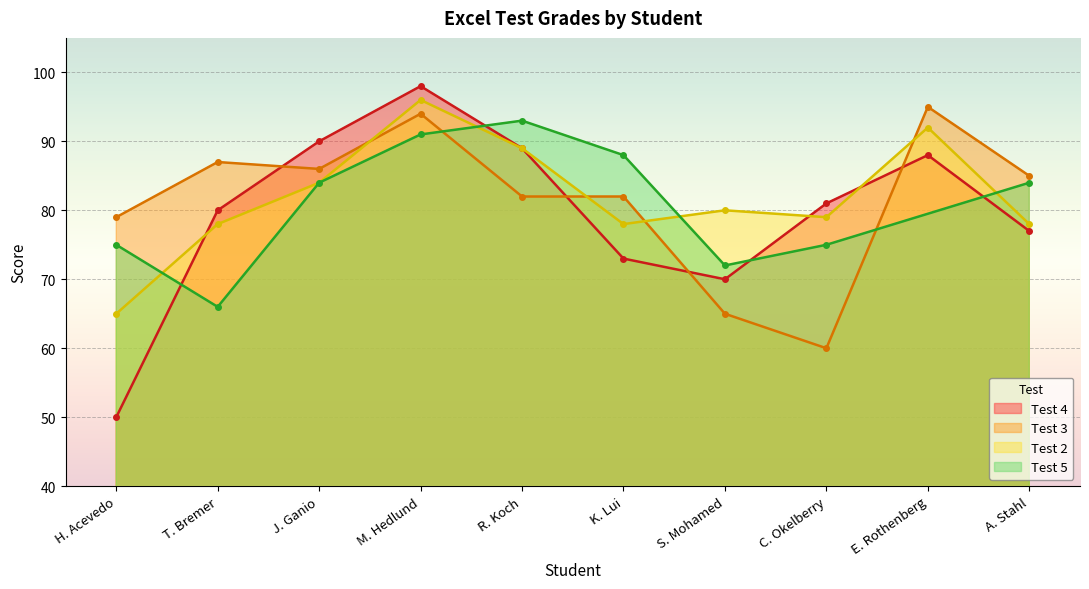

What is the value of the Test 4 point at the 6th from the left?

73